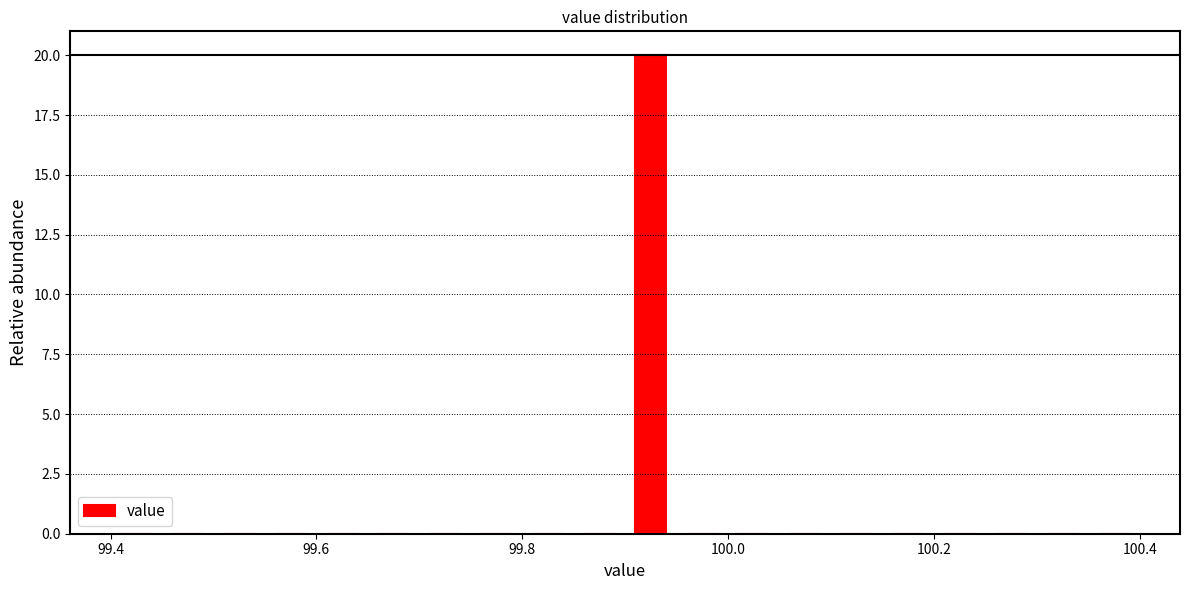

Read against the x-axis, roughly where is the centre of the tallest bar?

99.92